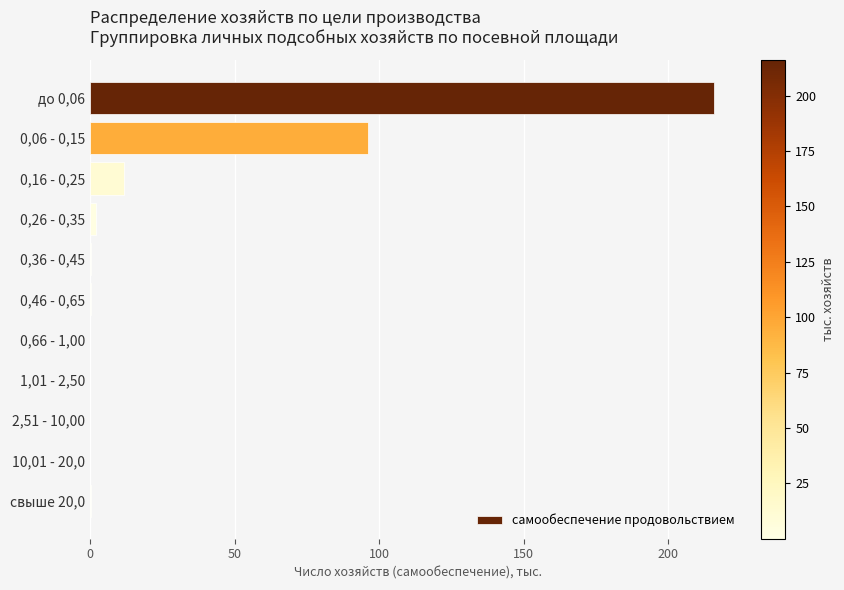

What is the maximum value shown in the chart?

216.1